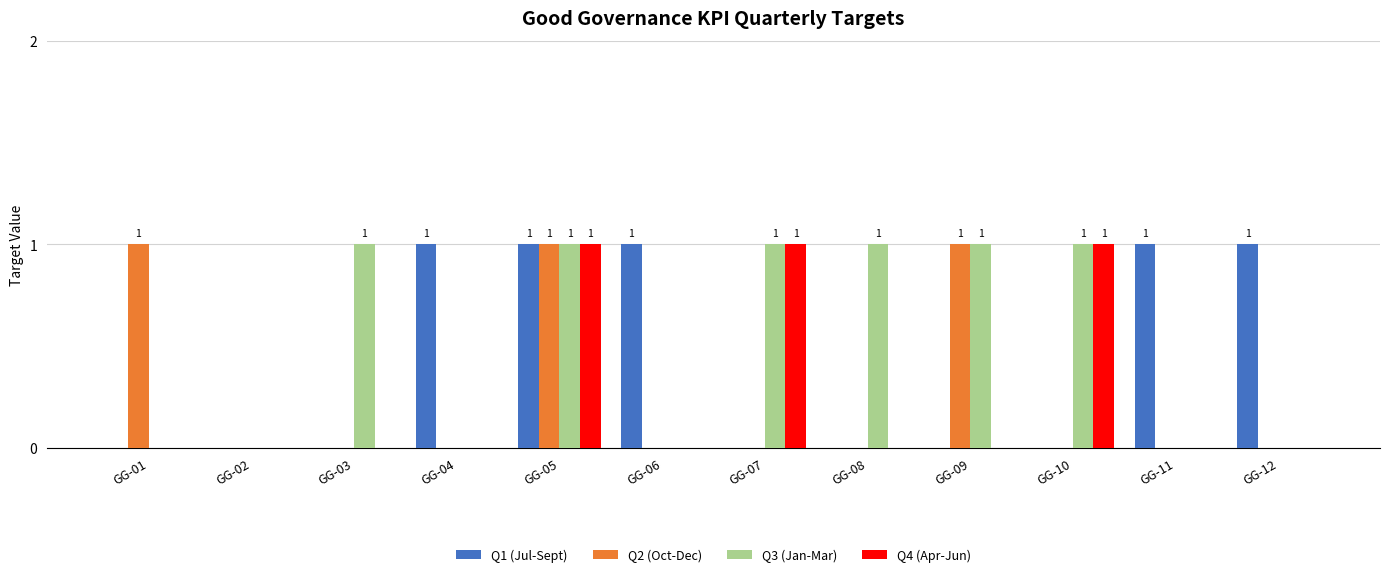

What is the maximum value shown in the chart?

1